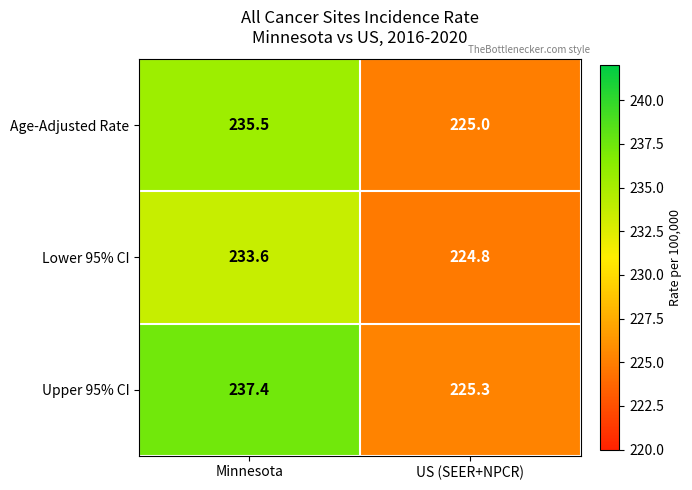

Is it true that Lower 95% CI equals 307.9 at US (SEER+NPCR)?

False